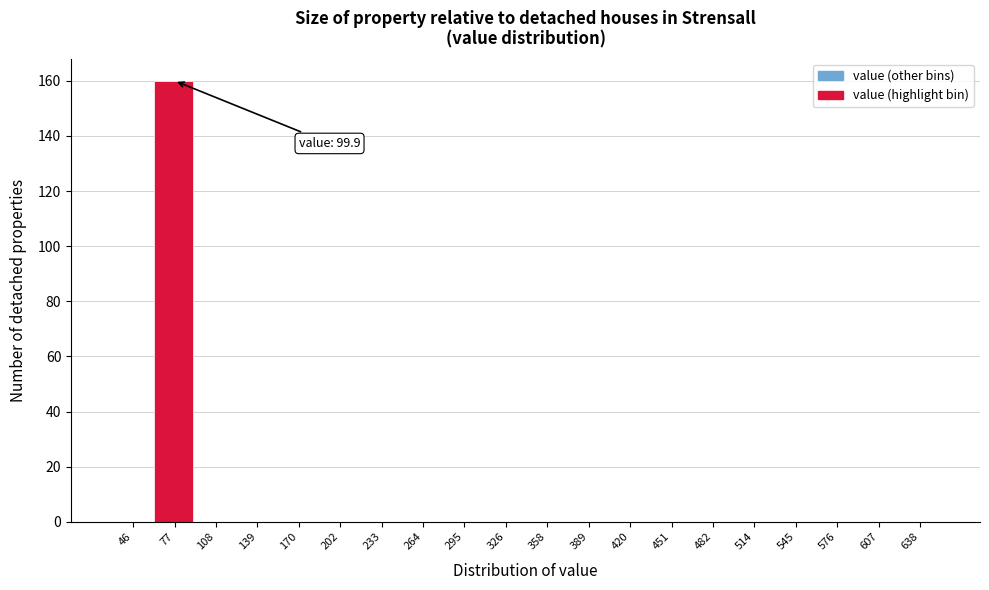

Reading left to right, what are all the values shown in this chart?

46=0	77=160	108=0	139=0	170=0	202=0	233=0	264=0	295=0	326=0	358=0	389=0	420=0	451=0	482=0	514=0	545=0	576=0	607=0	638=0